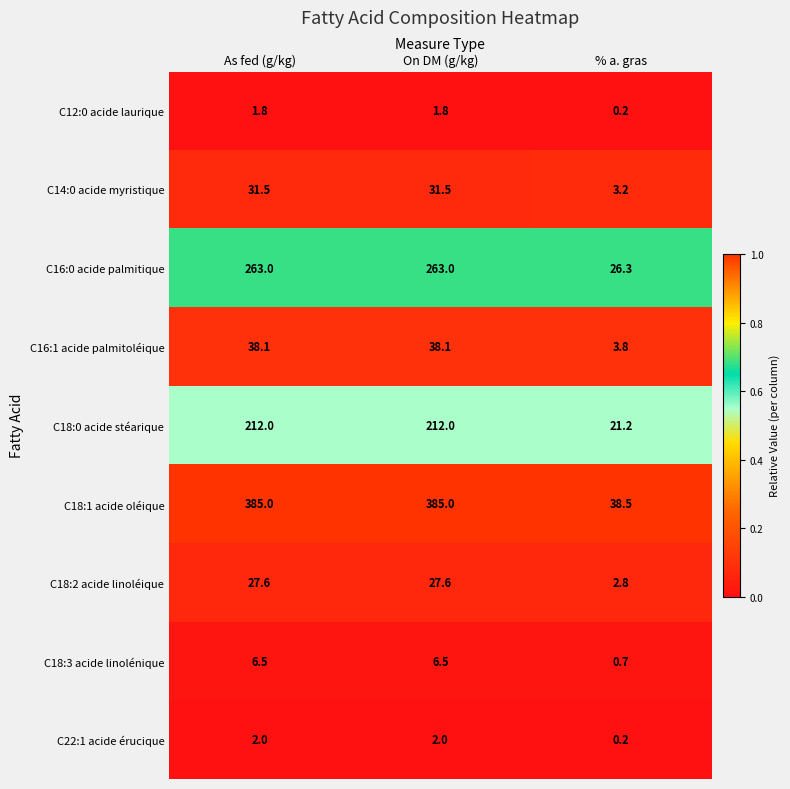

Reading left to right, list all the values displayed in this chart.

C12:0 acide laurique: 1.8	1.8	0.2
C14:0 acide myristique: 31.5	31.5	3.2
C16:0 acide palmitique: 263.0	263.0	26.3
C16:1 acide palmitoléique: 38.1	38.1	3.8
C18:0 acide stéarique: 212.0	212.0	21.2
C18:1 acide oléique: 385.0	385.0	38.5
C18:2 acide linoléique: 27.6	27.6	2.8
C18:3 acide linolénique: 6.5	6.5	0.7
C22:1 acide érucique: 2.0	2.0	0.2